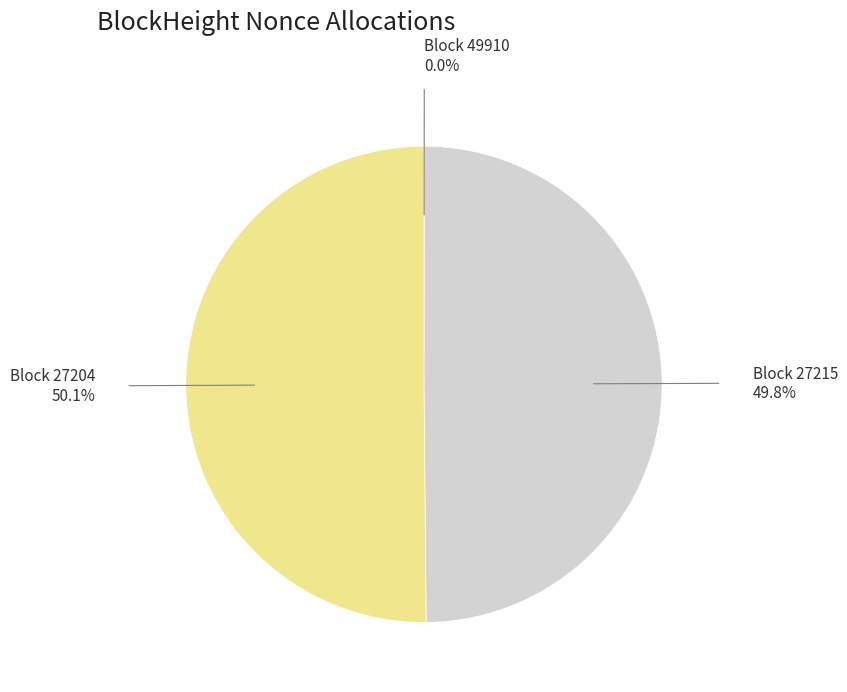

Does any single category account for the majority?

Yes